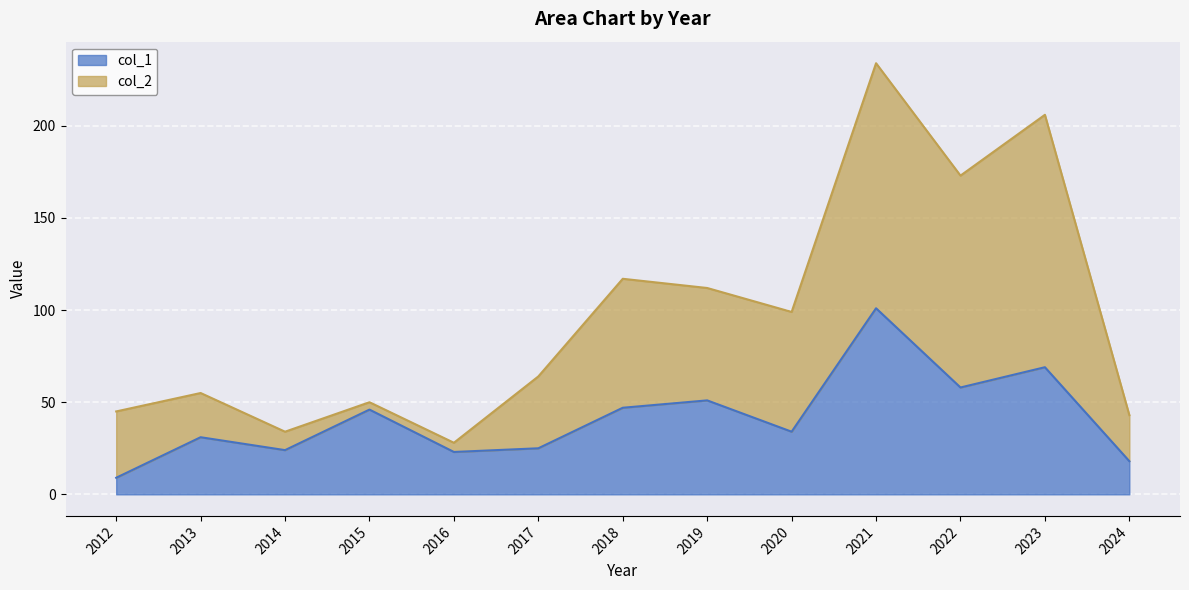

How many data points are less than 34?

6